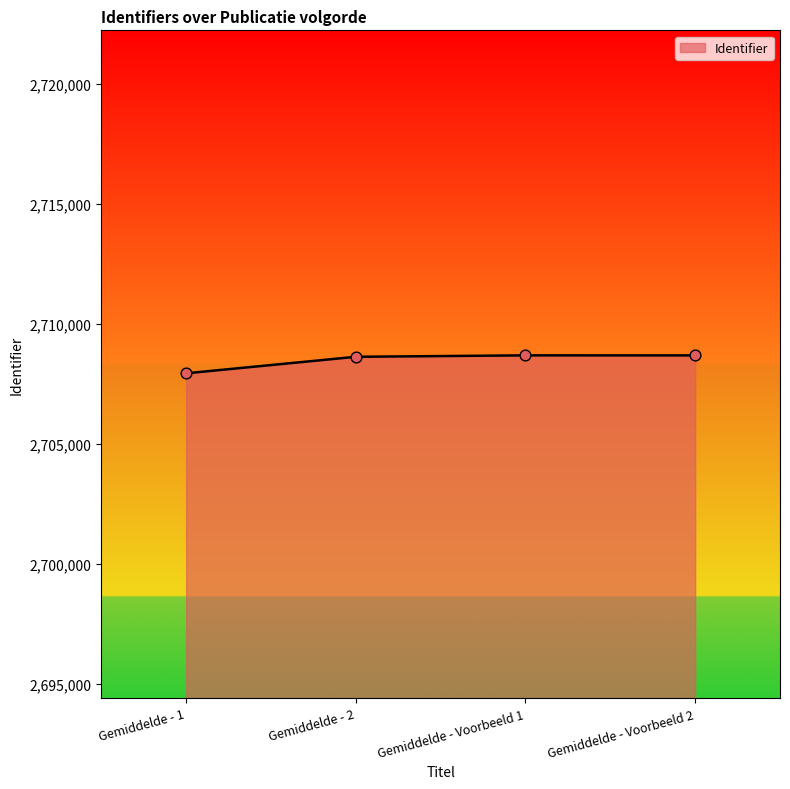

Which has a higher value, Gemiddelde - Voorbeeld 2 or Gemiddelde - 1?

Gemiddelde - Voorbeeld 2